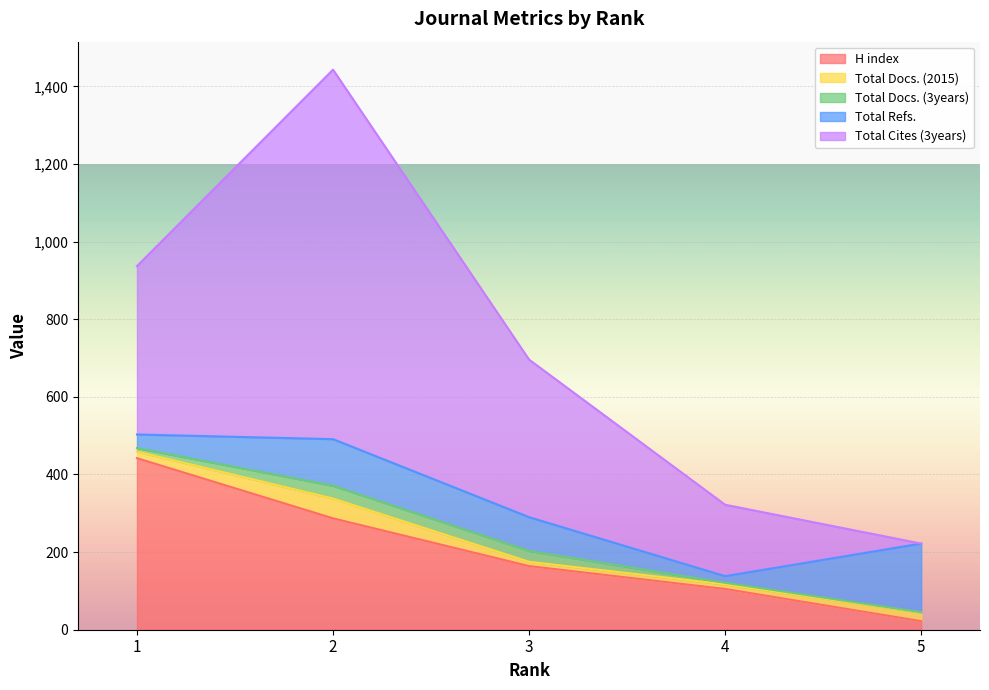

At how many categories does at least one series exceed 596?

1